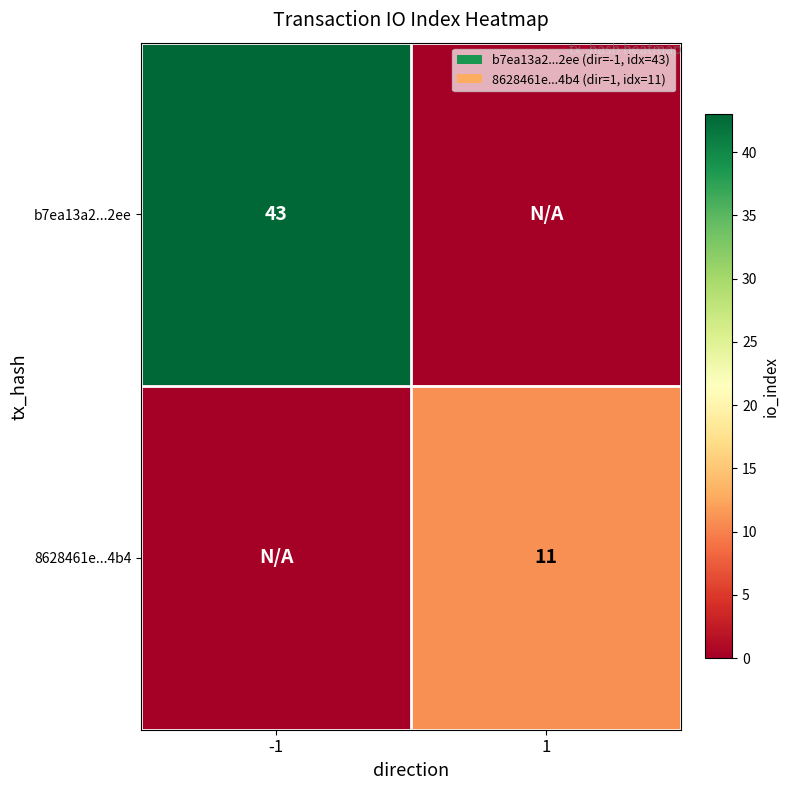

What is the total value across all series at -1?

43